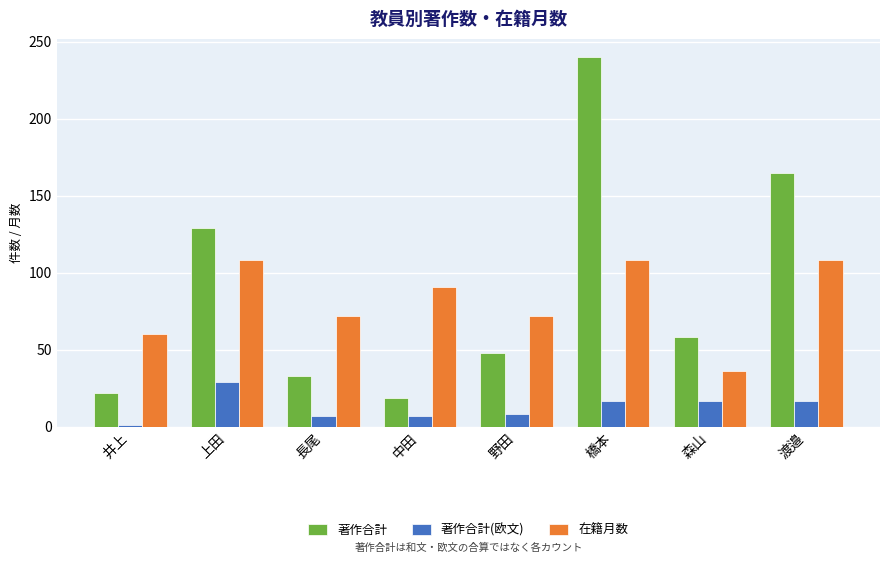

Count the 在籍月数 values in the range 72 to 108.

6